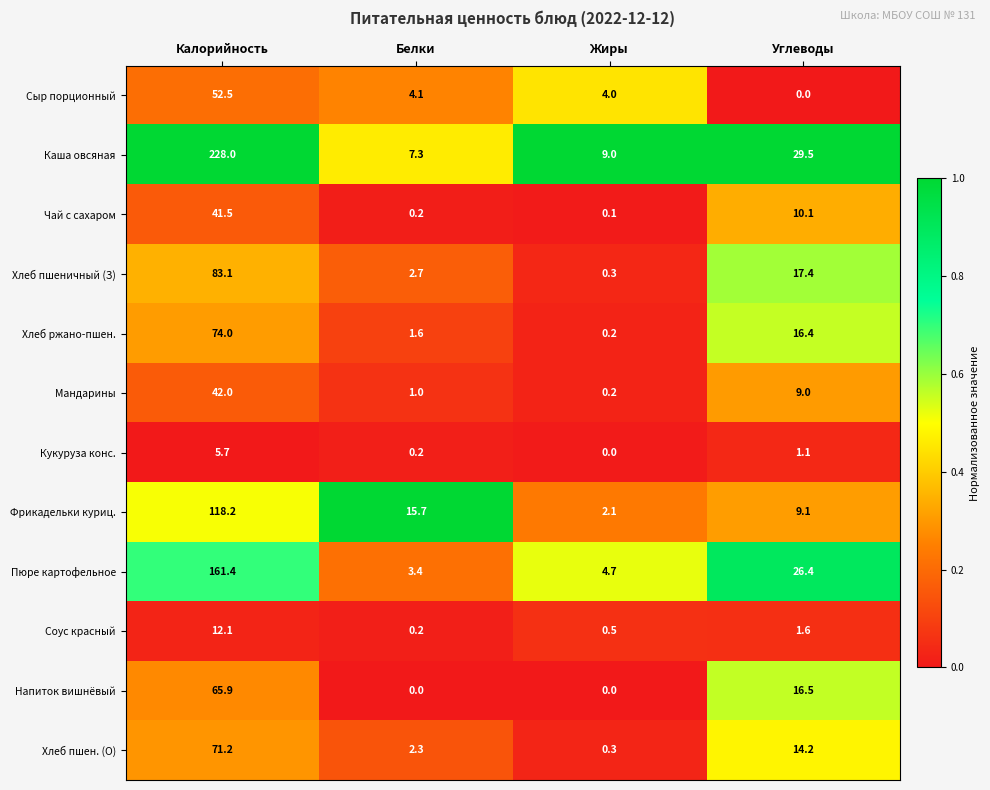

Which series has the largest total across all categories?

Каша овсяная